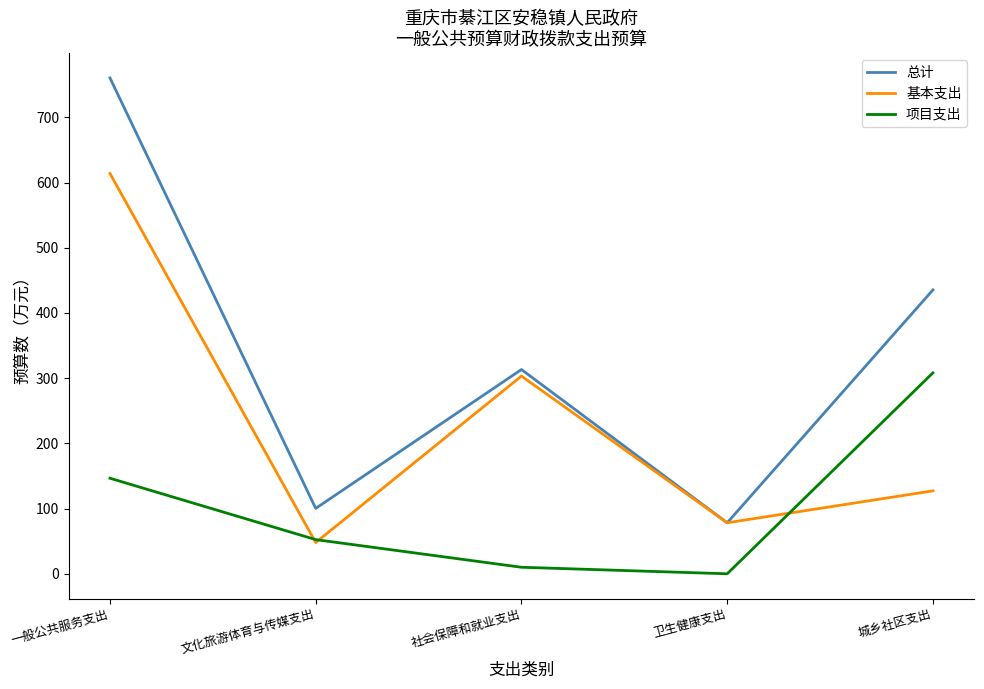

Is it true that 项目支出 equals -178.1 at 卫生健康支出?

False